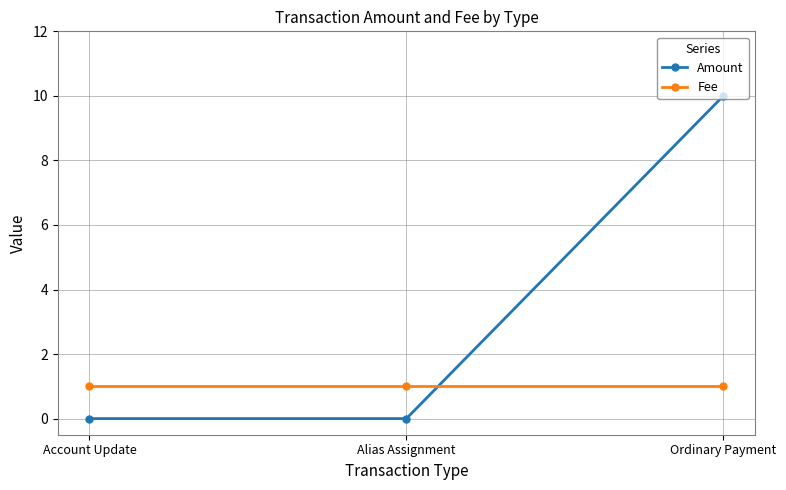

At which label does Amount reach its peak?

Ordinary Payment